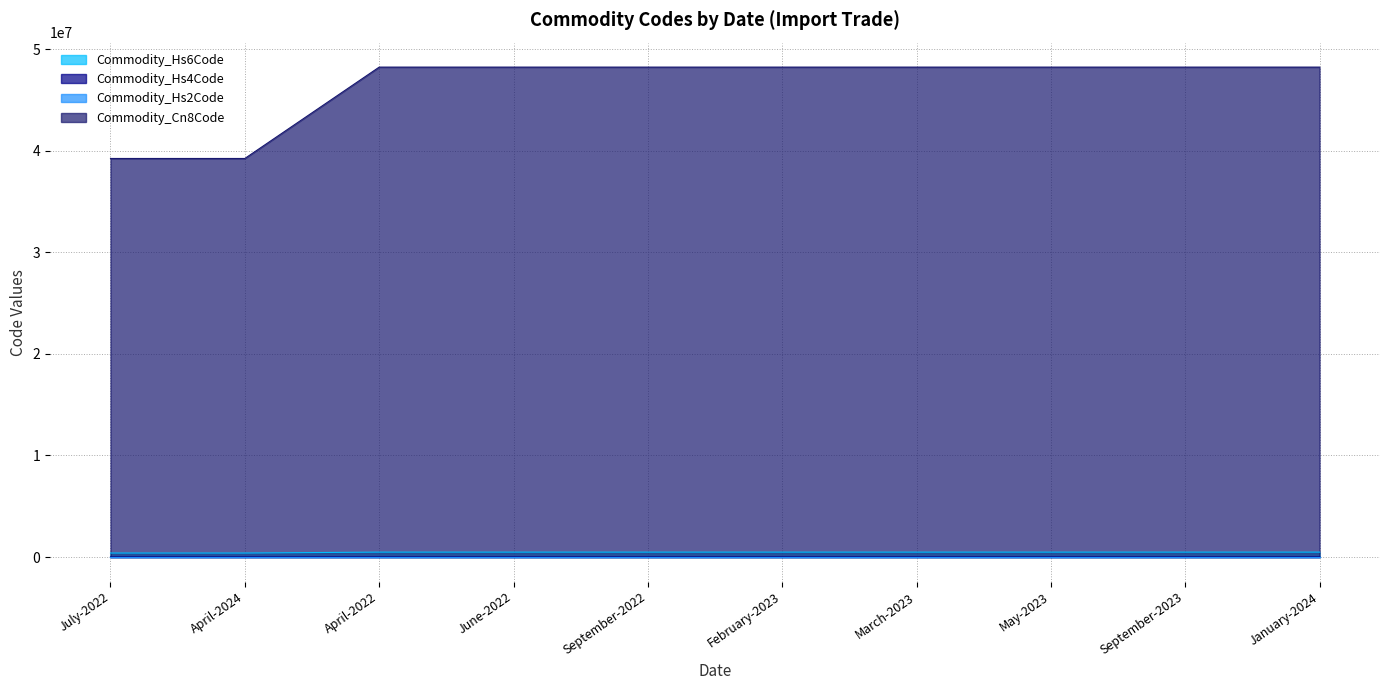

How many series are shown in this chart?

4